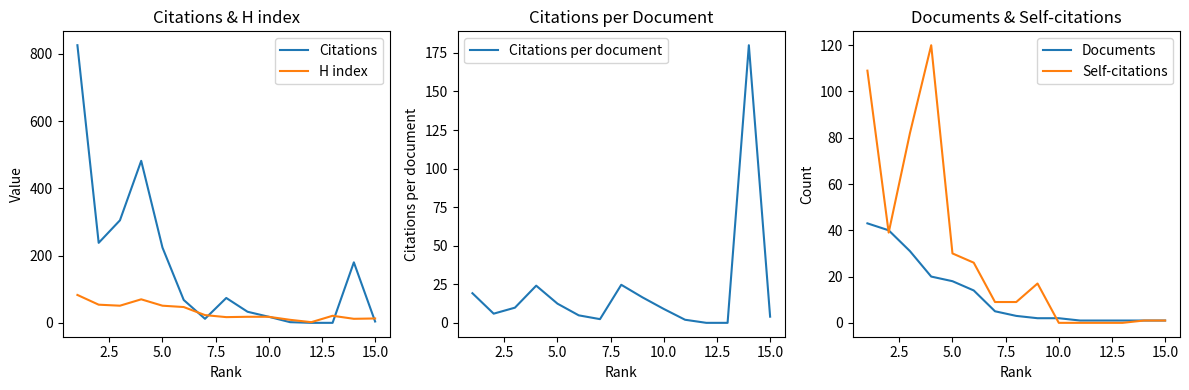

What is the maximum value for H index?

83